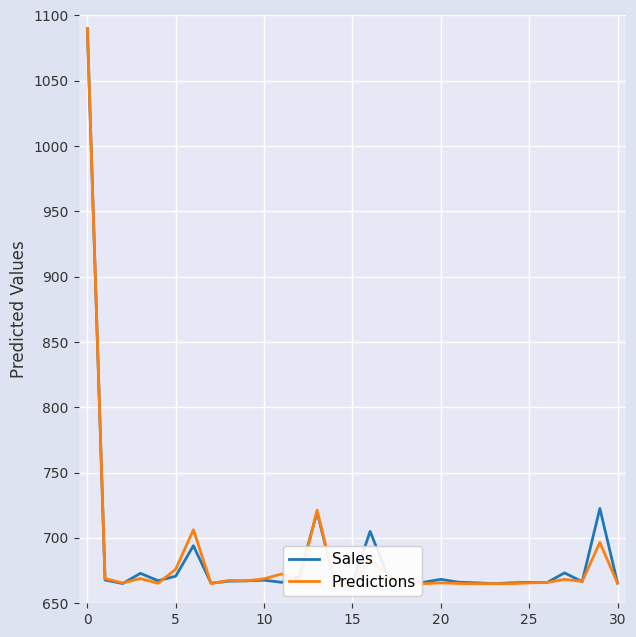

At how many categories does at least one series exceed 958?

1